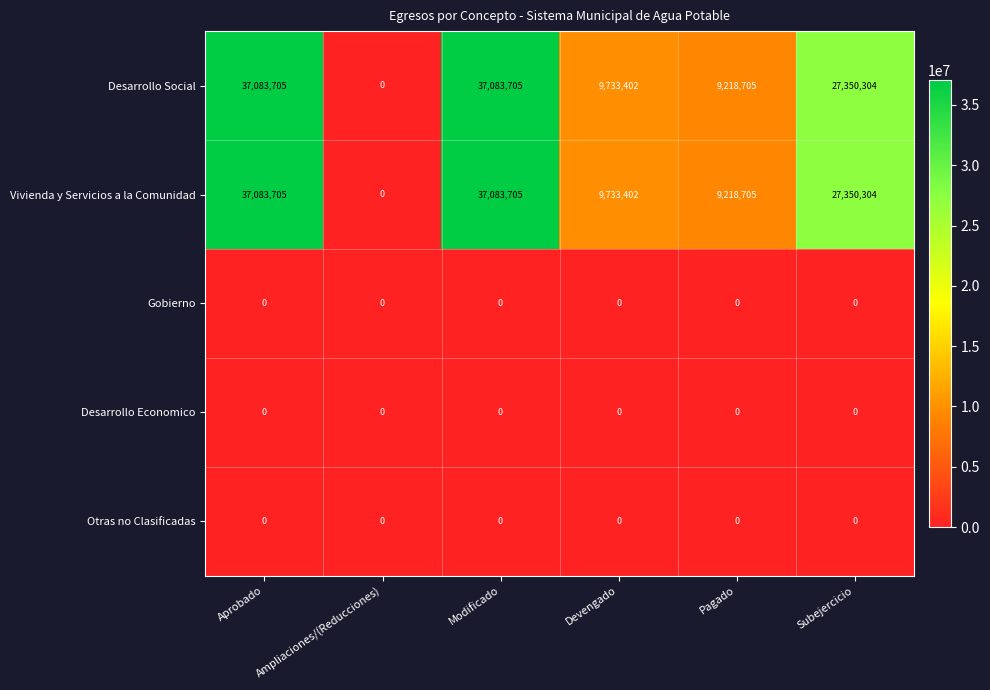

What is the greatest value displayed?

37083705